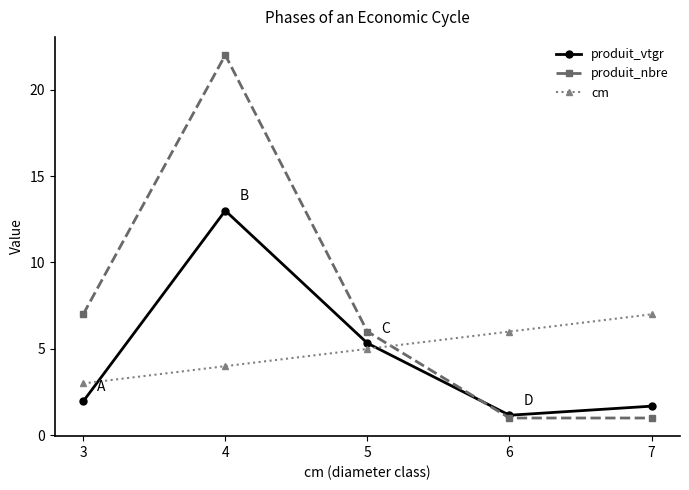

Rank the series by their maximum value, from highest to lowest.

produit_nbre, produit_vtgr, cm